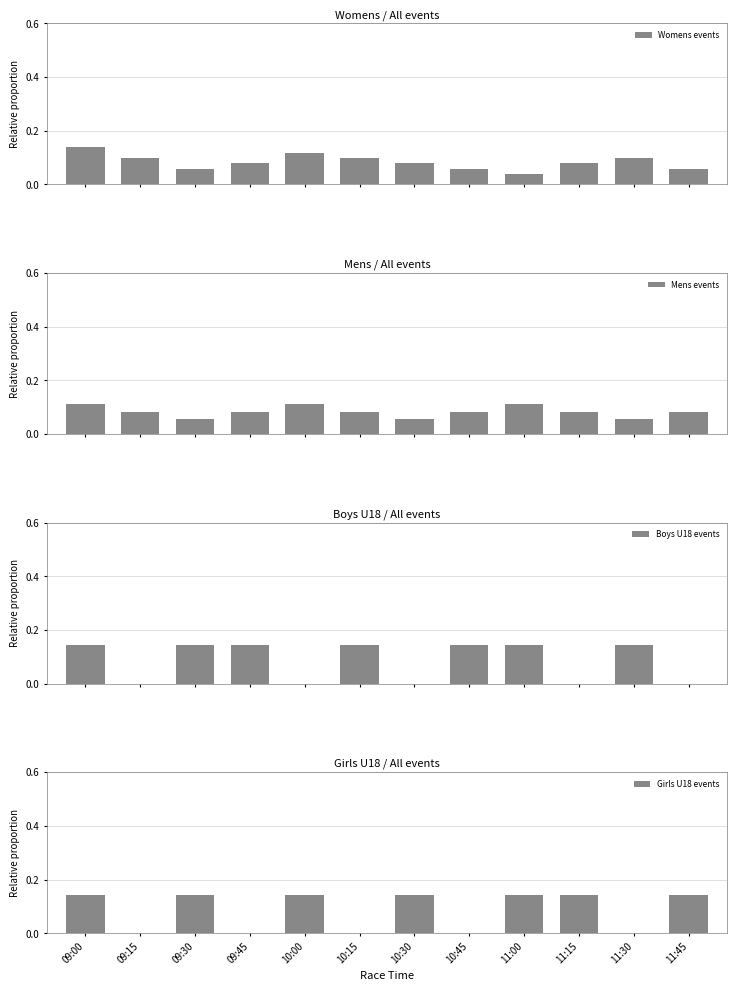

What is the label of the 3rd bar from the right?

11:15